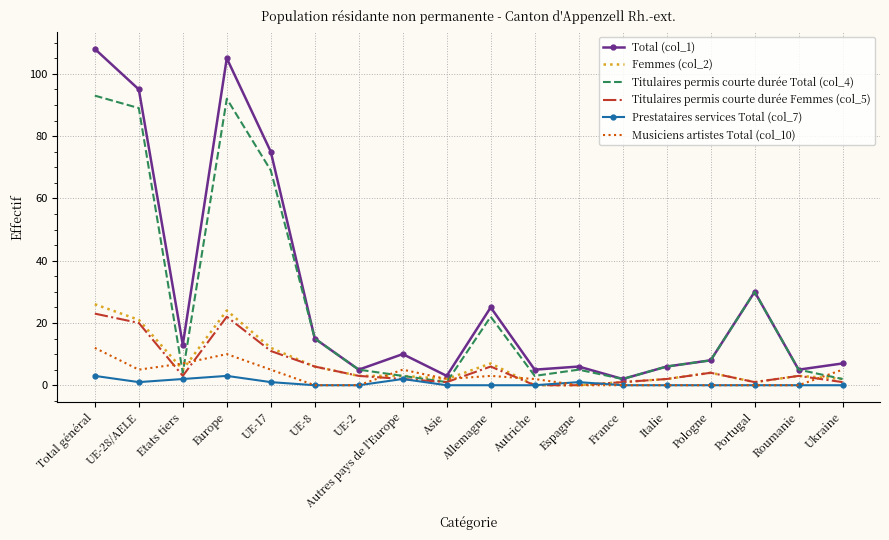

True or false: Titulaires permis courte durée Femmes (col_5) has more than 1 interior local peaks.

True